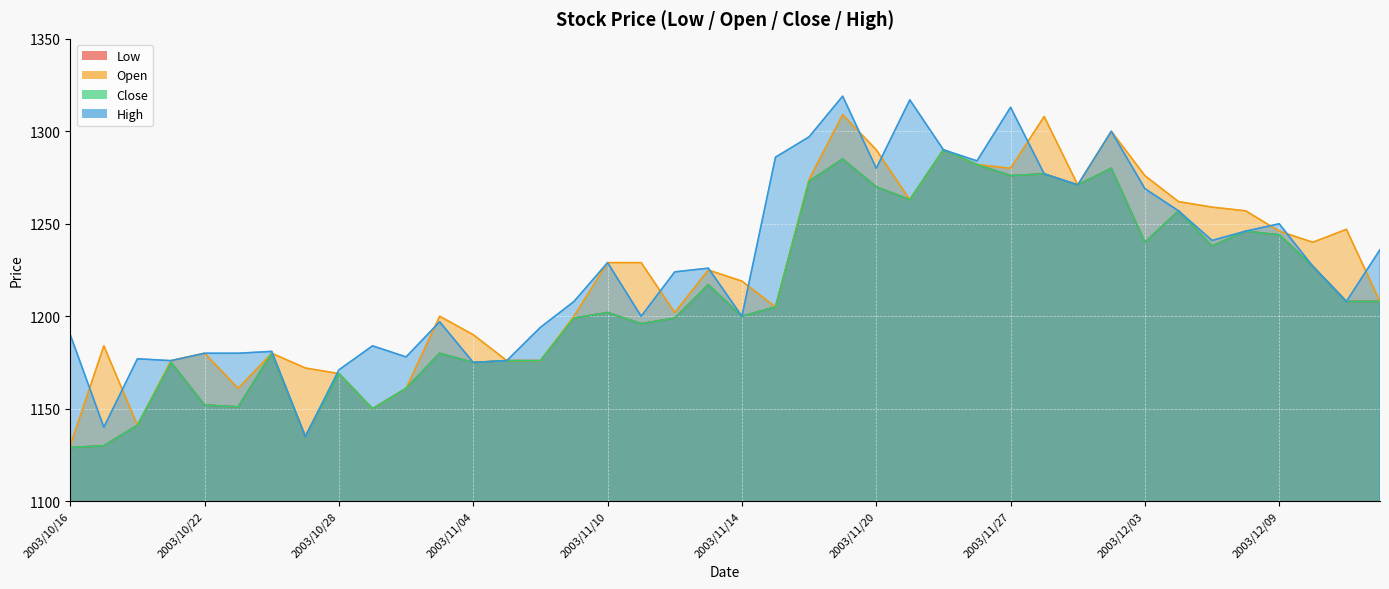

Does the chart display data point markers on the line(s)?

No